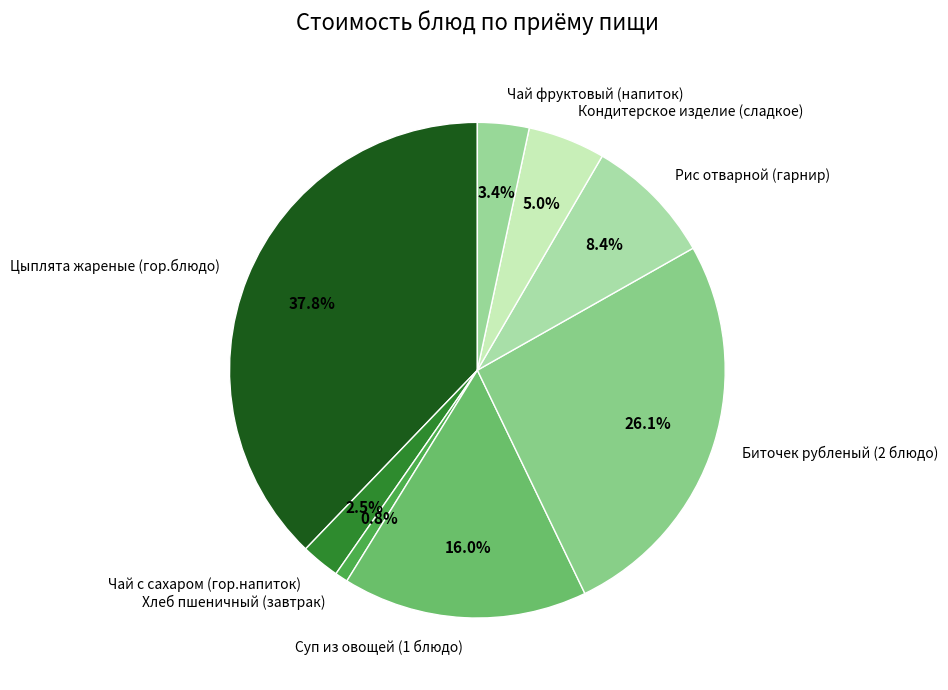

Combined, what portion of the pie is Чай фруктовый (напиток) and Кондитерское изделие (сладкое)?

8.4%